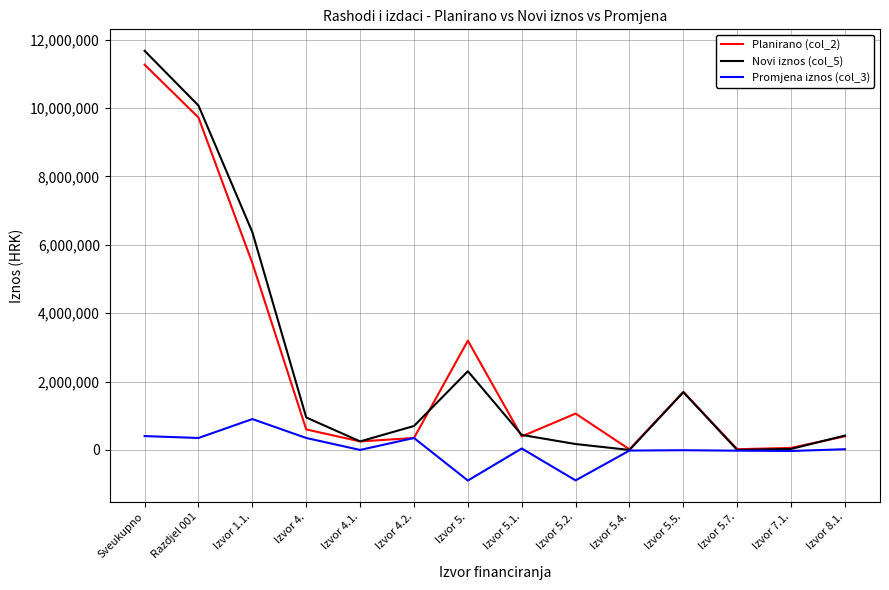

Where does the Novi iznos (col_5) series first go above 700000?

Sveukupno